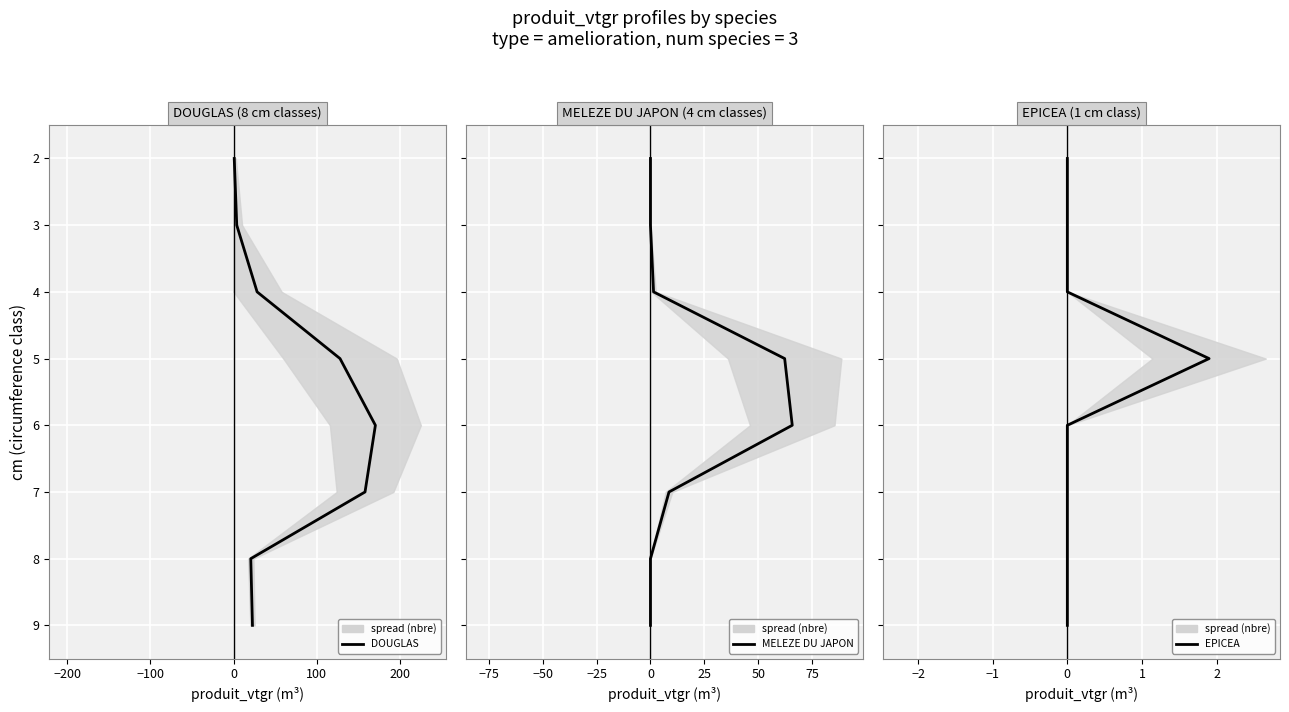

Which series has the widest spread of values?

DOUGLAS